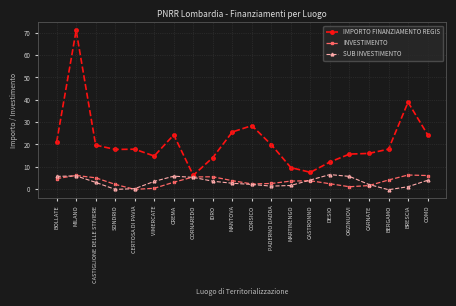

What is the label of the 2nd point from the right?

BRESCIA